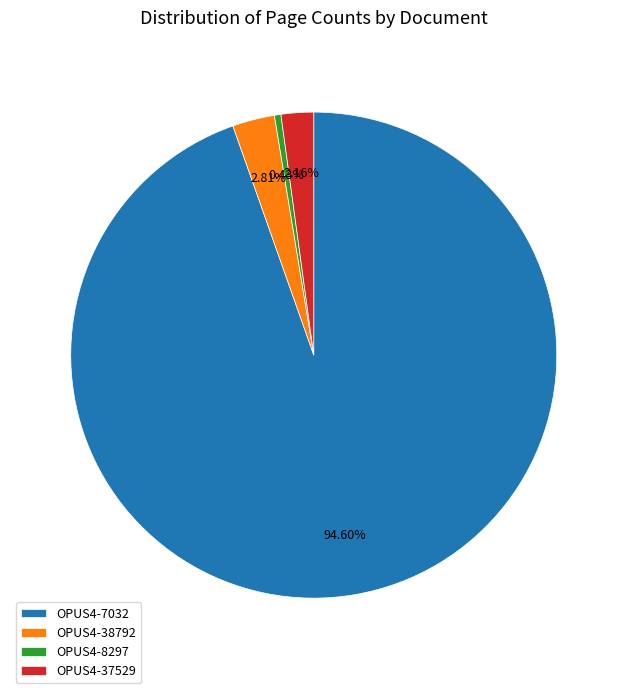

Rank the categories by value from lowest to highest.

OPUS4-8297, OPUS4-37529, OPUS4-38792, OPUS4-7032